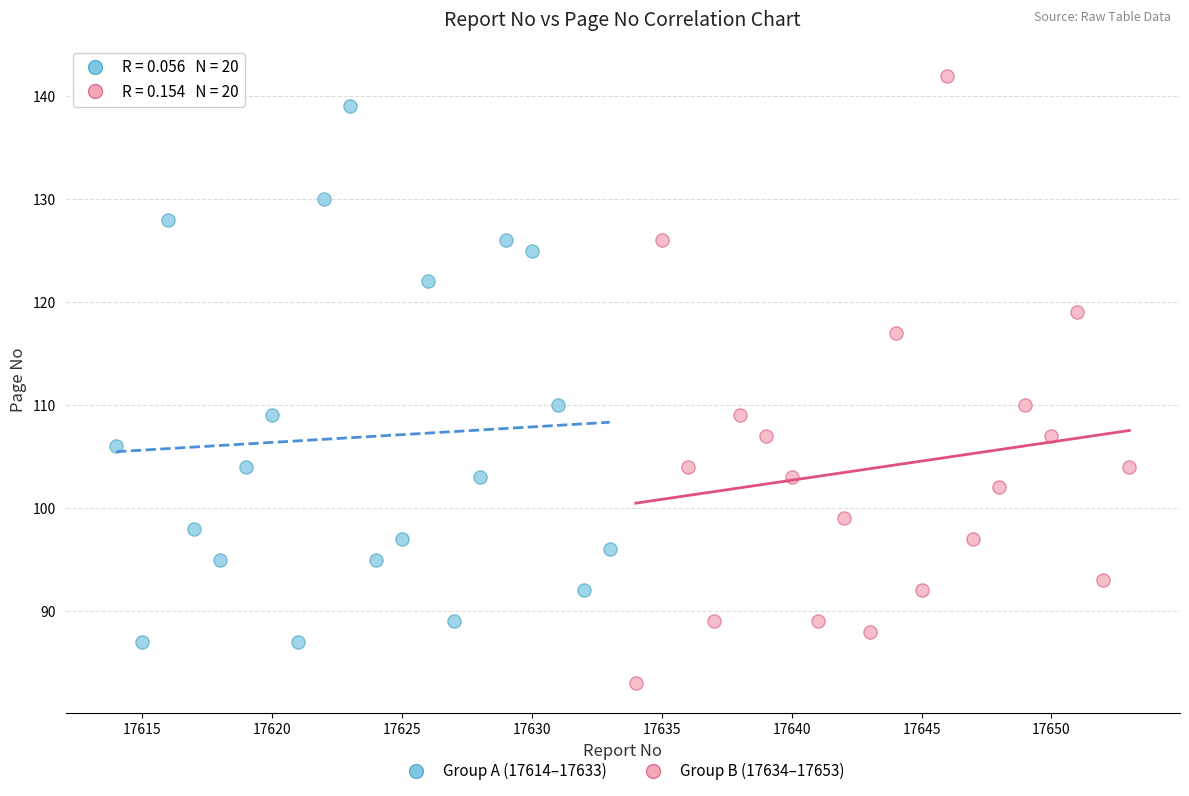

What are all the series names shown in the legend?

Group A (17614–17633), Group B (17634–17653)